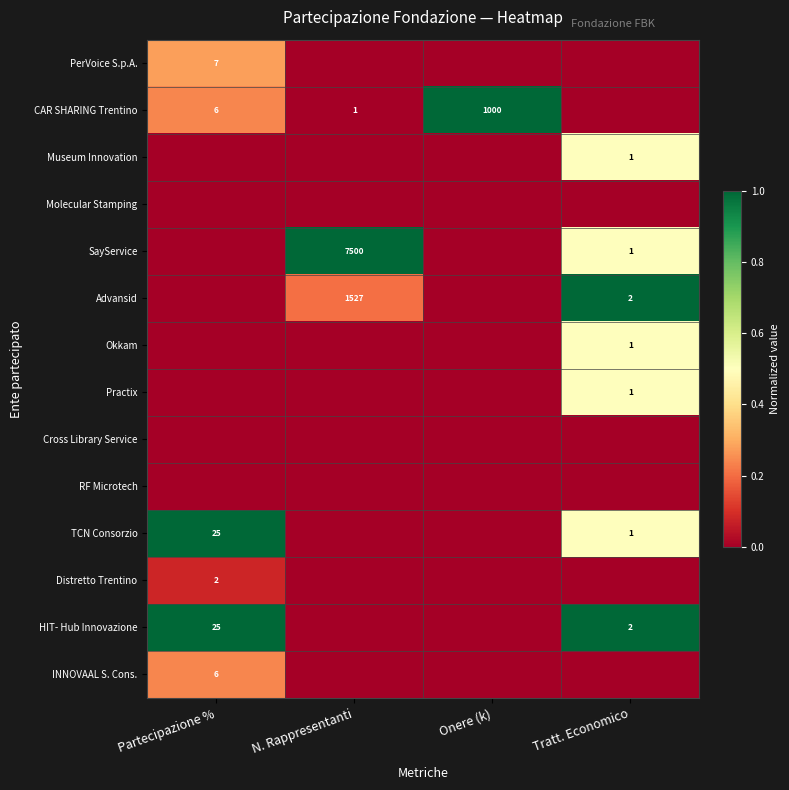

Count the number of categories in the chart.

4